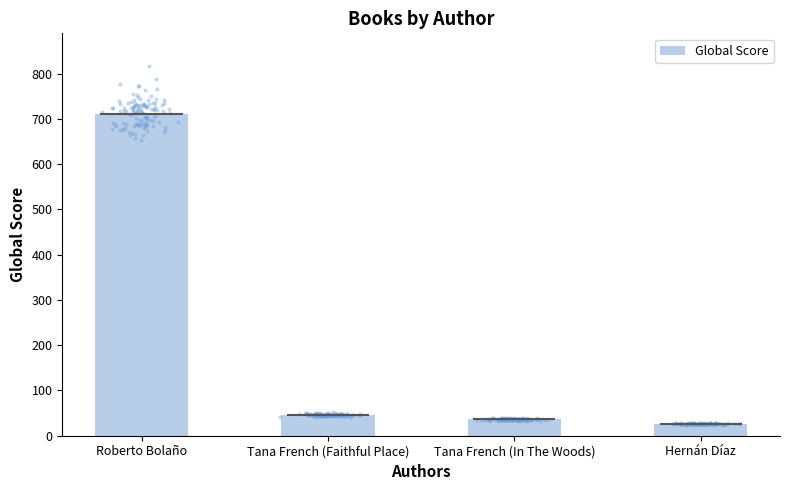

What is the change in value from Tana French (In The Woods) to Hernán Díaz?

-10